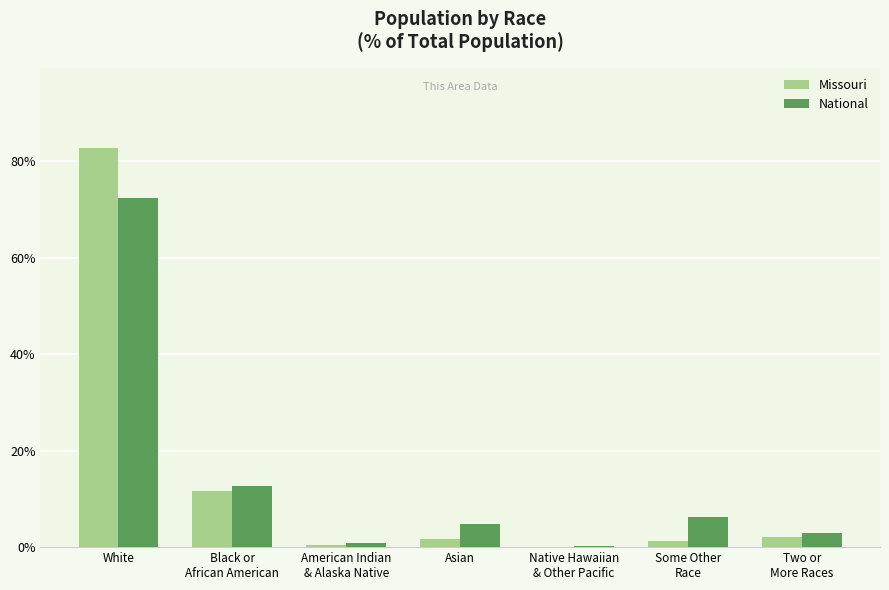

What is the sum of all Missouri values?

100.0